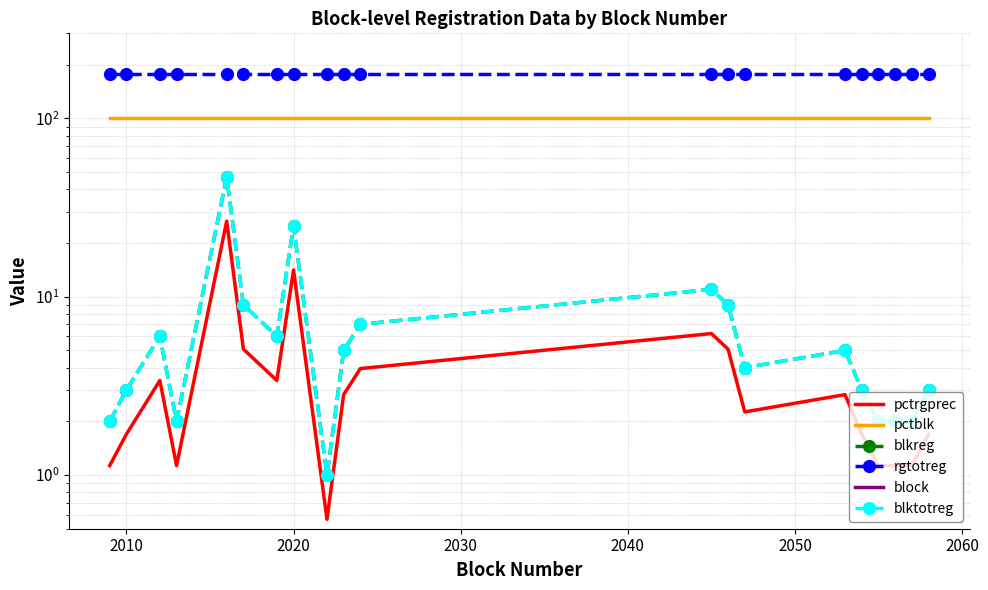

What is the value of the pctblk point at the 2nd from the left?

100.0